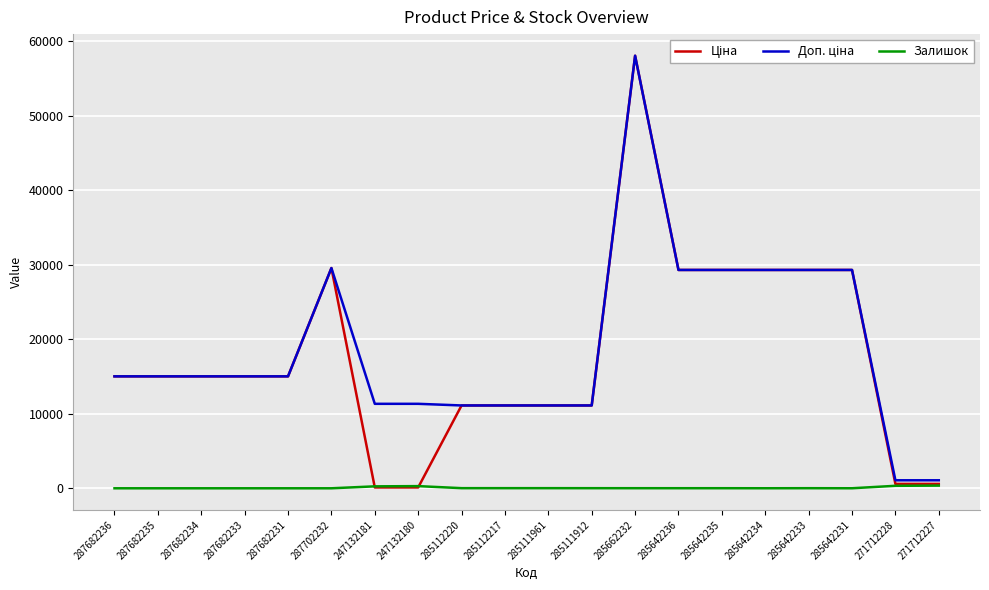

Which category has the highest value across all series?

285662232